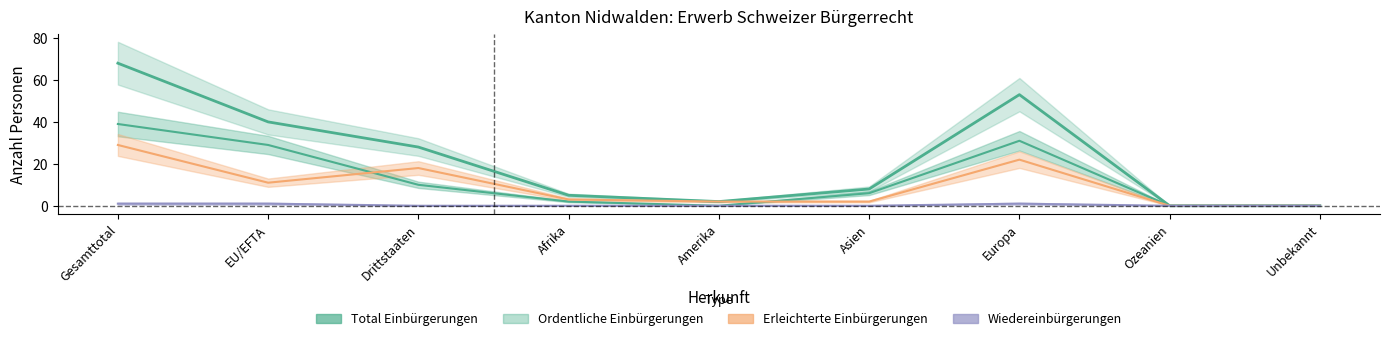

The value of Wiedereinbürgerungen at Drittstaaten is 0. True or false?

True